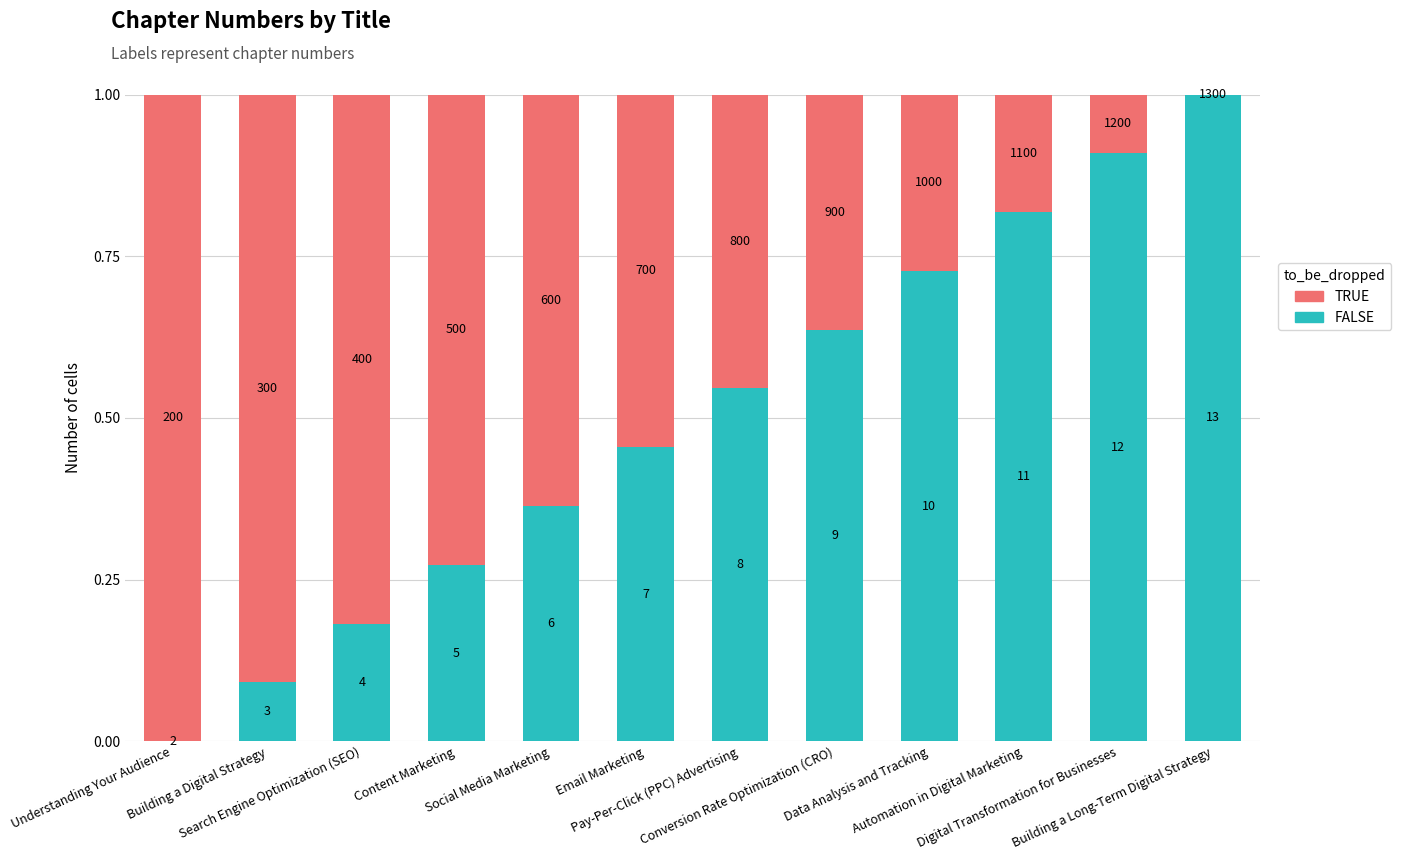

What is the average value of the TRUE series?

0.5